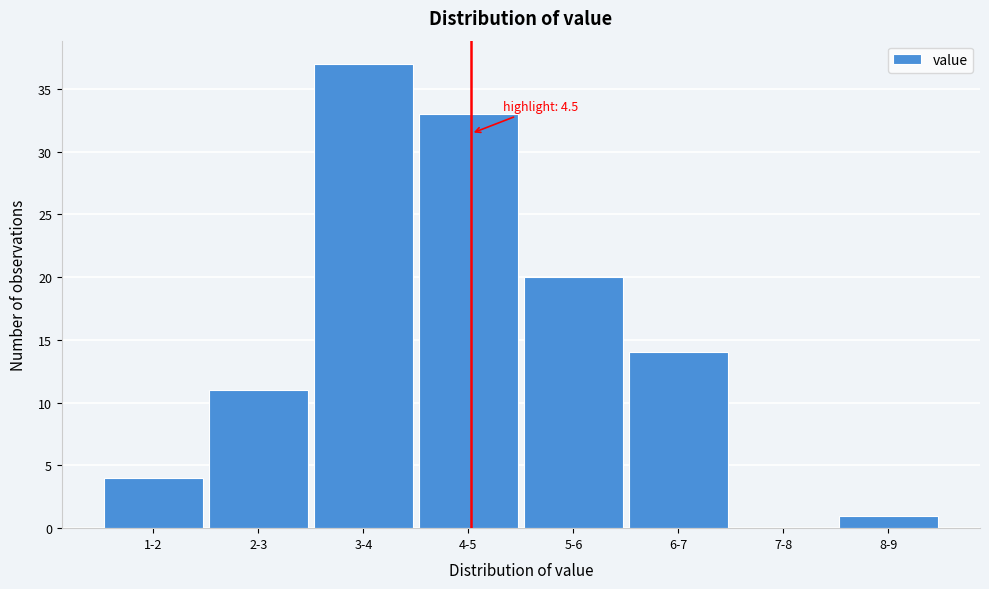

Reading left to right, what are all the values shown in this chart?

1-2=4	2-3=11	3-4=37	4-5=33	5-6=20	6-7=14	7-8=0	8-9=1